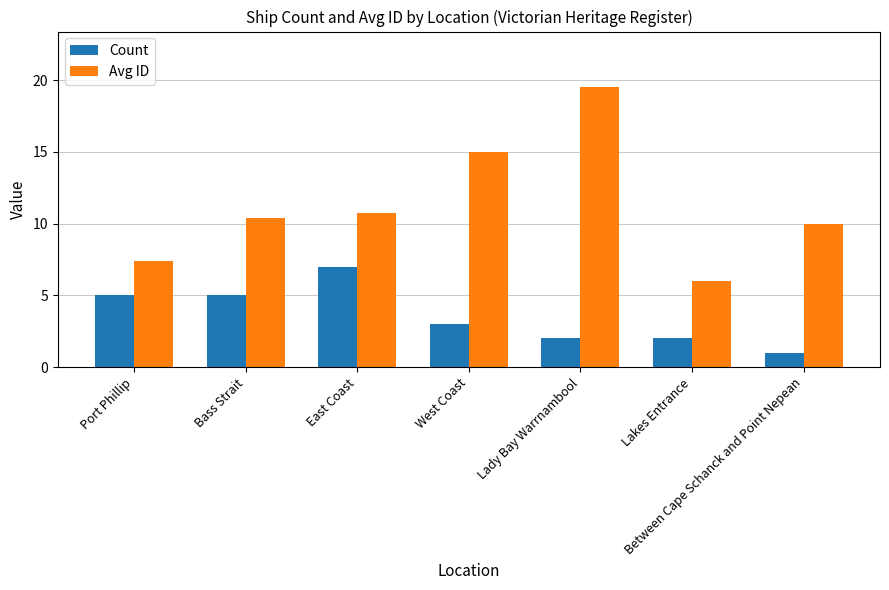

Between Lady Bay Warrnambool and Lakes Entrance, which series saw the biggest shift?

Avg ID